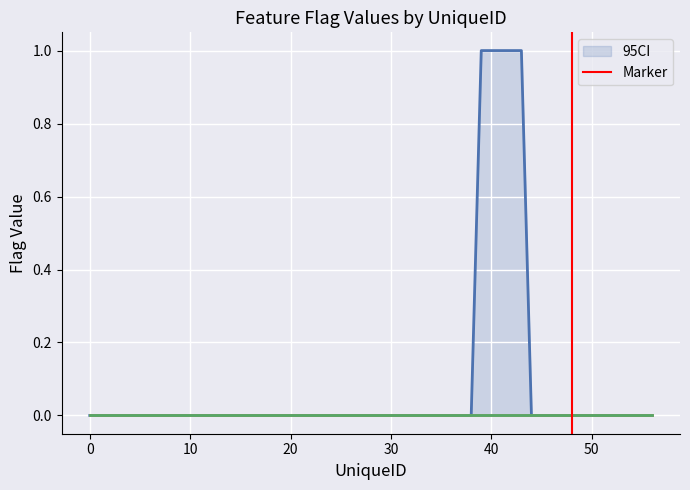

The value of 95CI at 0 is 0. True or false?

True